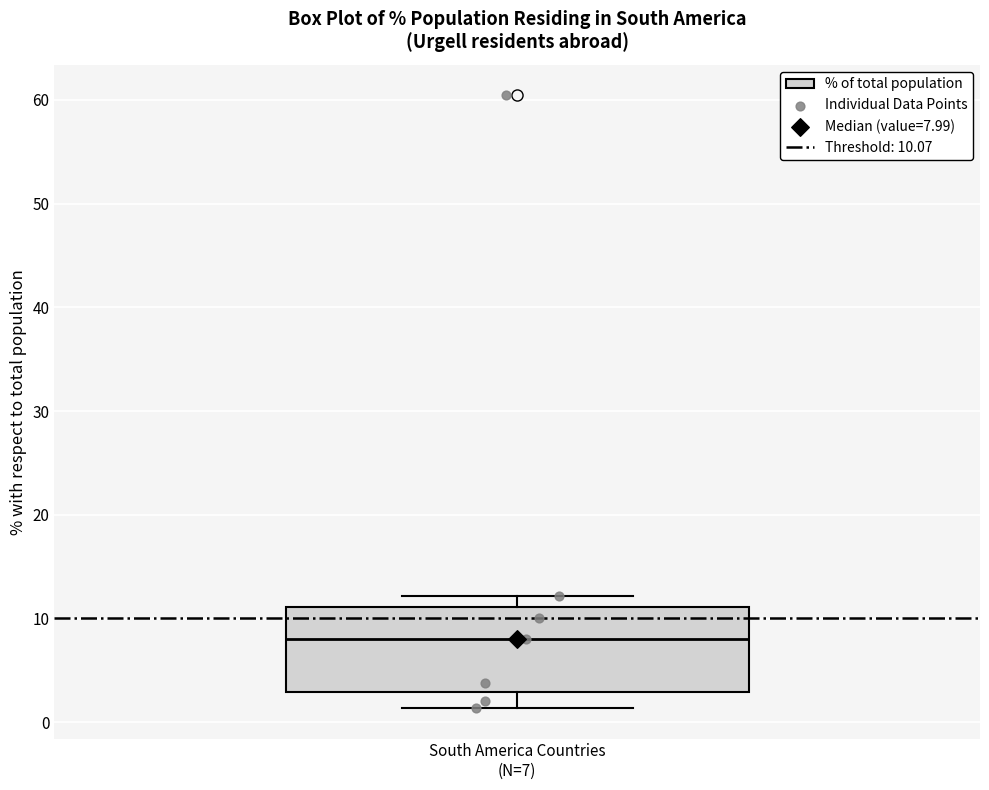

Transcribe this box plot: give where the median line is, the range the box spans, and where the two whiskers end, as read against the y-axis. The values are not printed on the chart, so give them approximately, as read against the axis.

median 8, box 3 to 11, whiskers 1 to 12